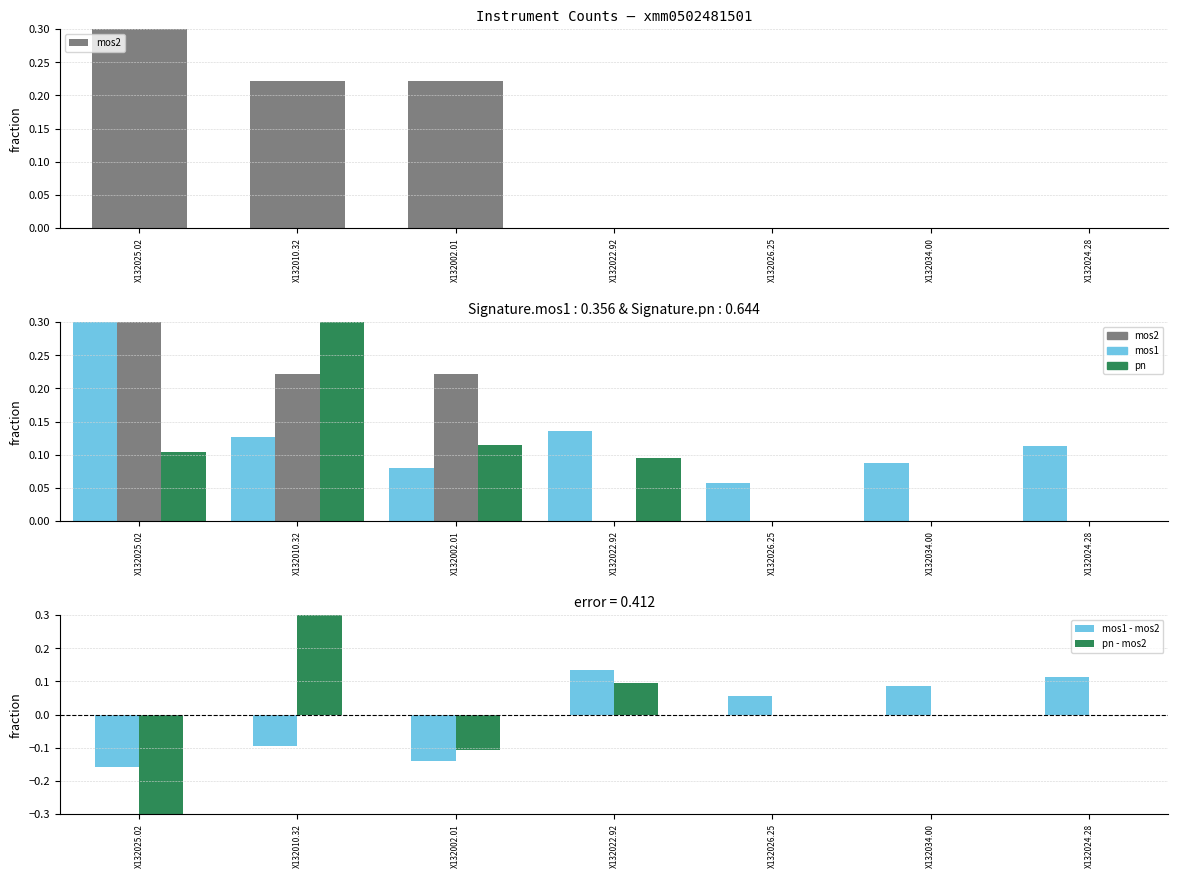

Which series has the largest range (max minus min)?

pn - mos2